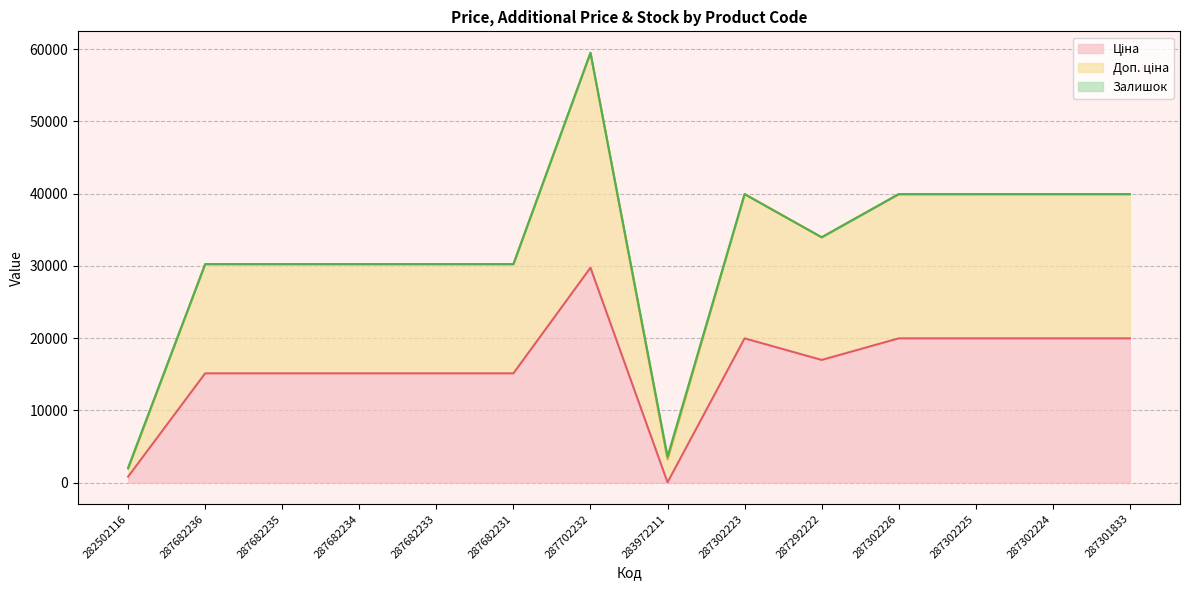

Reading left to right, what are all the values shown in this chart?

Ціна: 818.5	15120.0	15120.0	15120.0	15120.0	15120.0	29747.2	32.0	19964.2	16976.3	19964.2	19964.2	19964.2	19964.2
Доп. ціна: 2052.7	30240.0	30240.0	30240.0	30240.0	30240.0	59494.5	3597.1	39935.3	33957.7	39928.3	39928.3	39931.3	39928.3